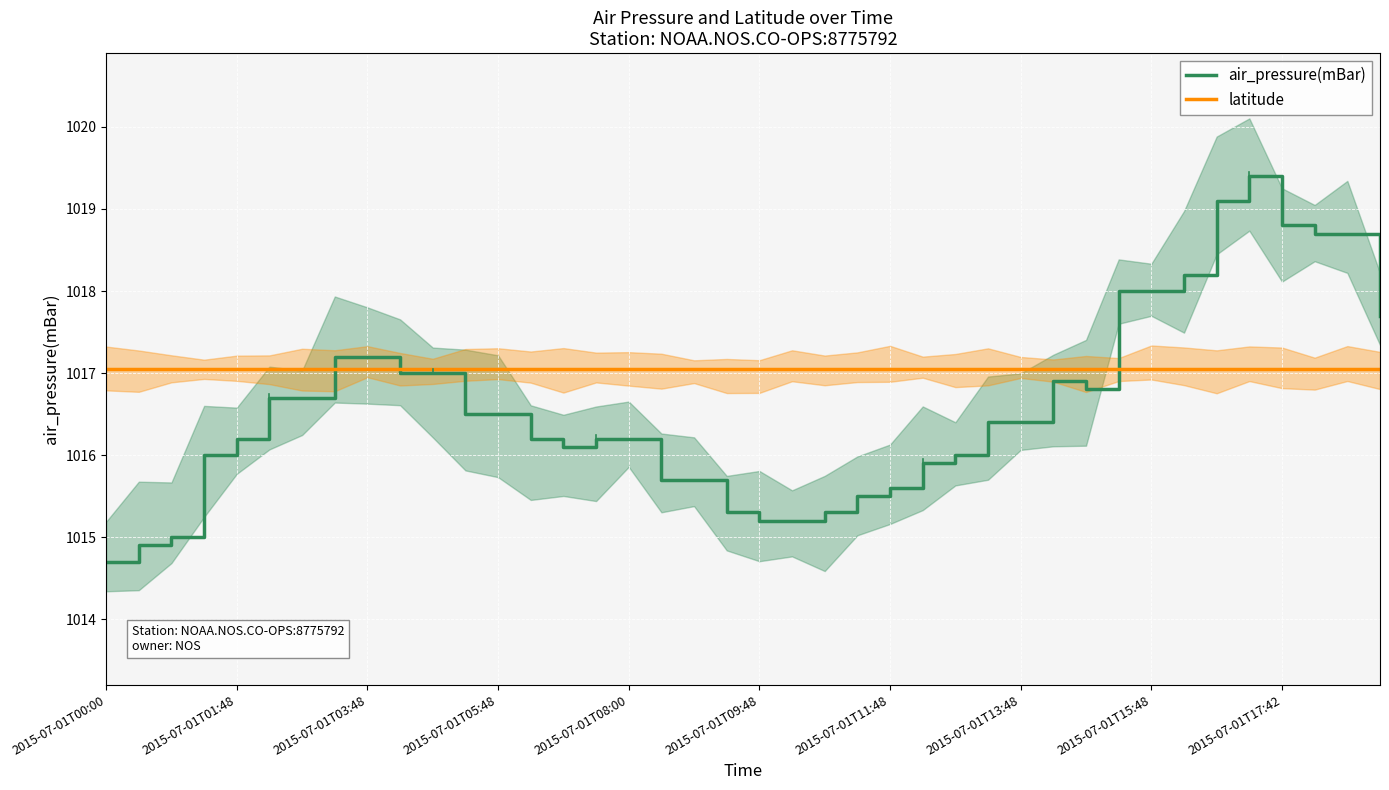

Which series has the widest spread of values?

air_pressure(mBar)